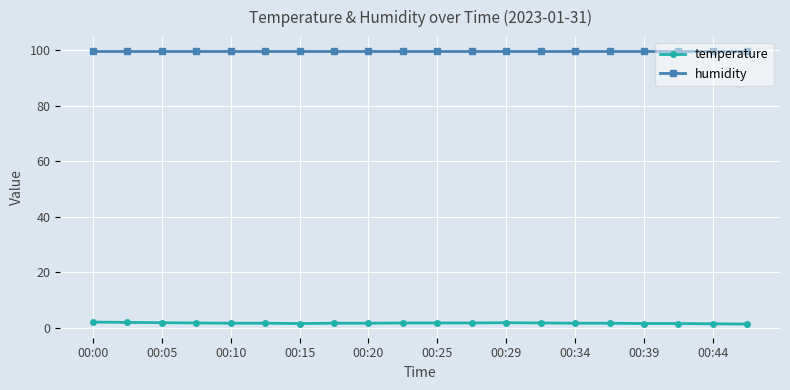

What is the value of the humidity point at the 12th from the left?

99.9